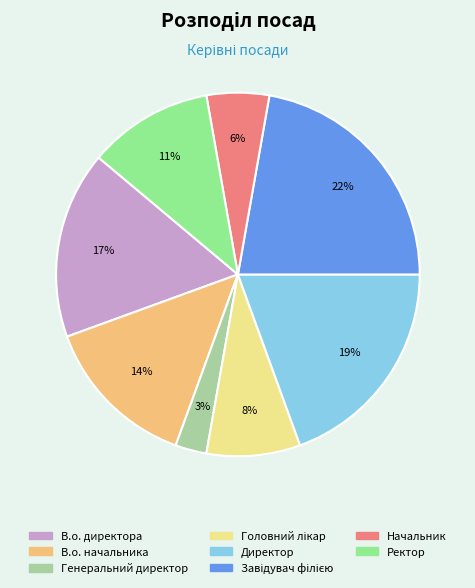

What is the smallest slice in the pie chart?

Генеральний директор